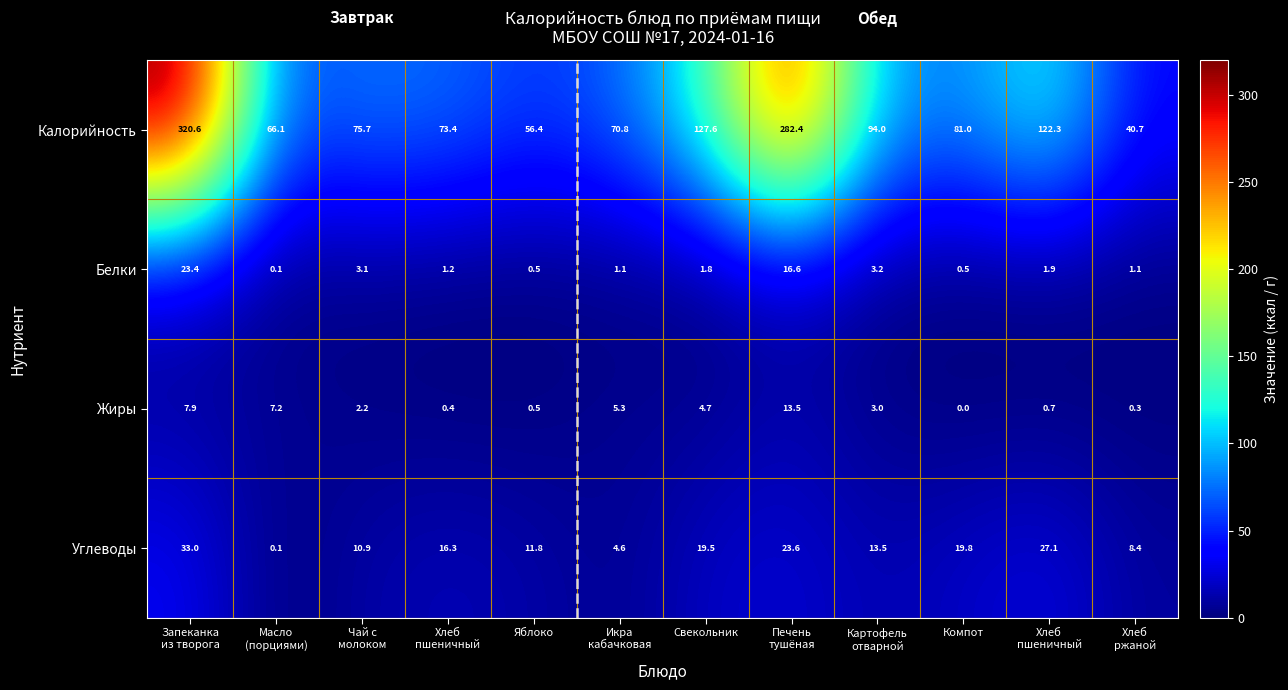

Which category has the highest value across all series?

Запеканка
из творога